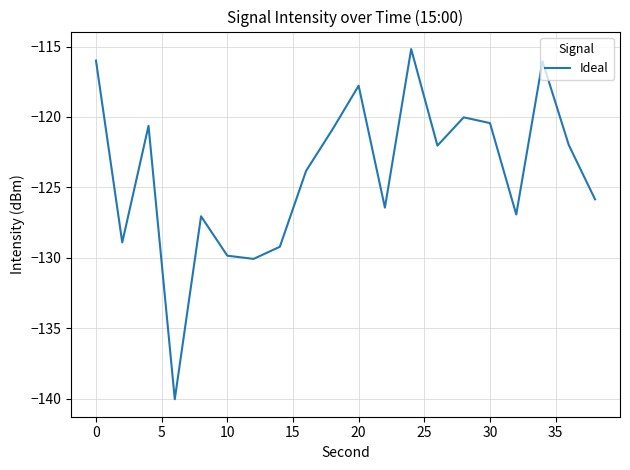

What is the average value?

-124.0